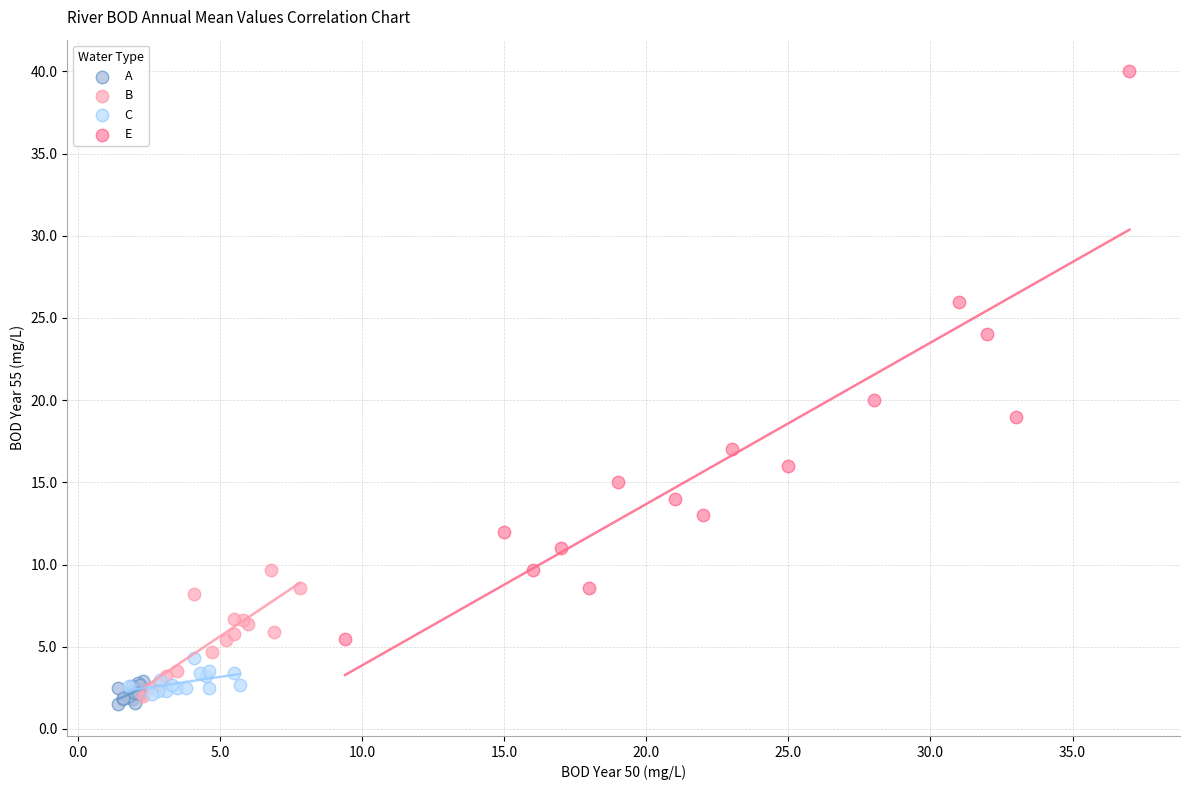

What are all the series names shown in the legend?

A, B, C, E